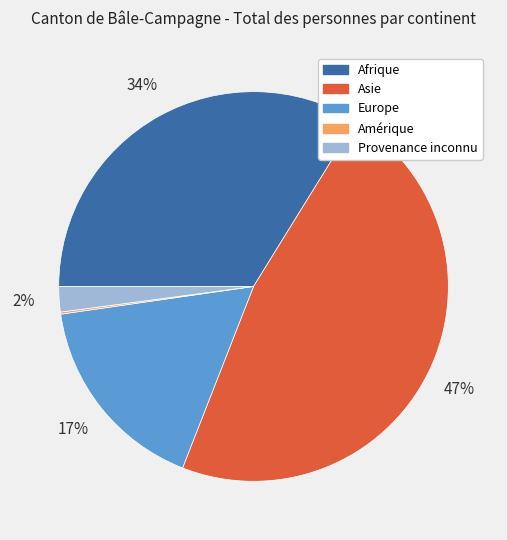

To the nearest percent, what is the average slice percentage?

20%